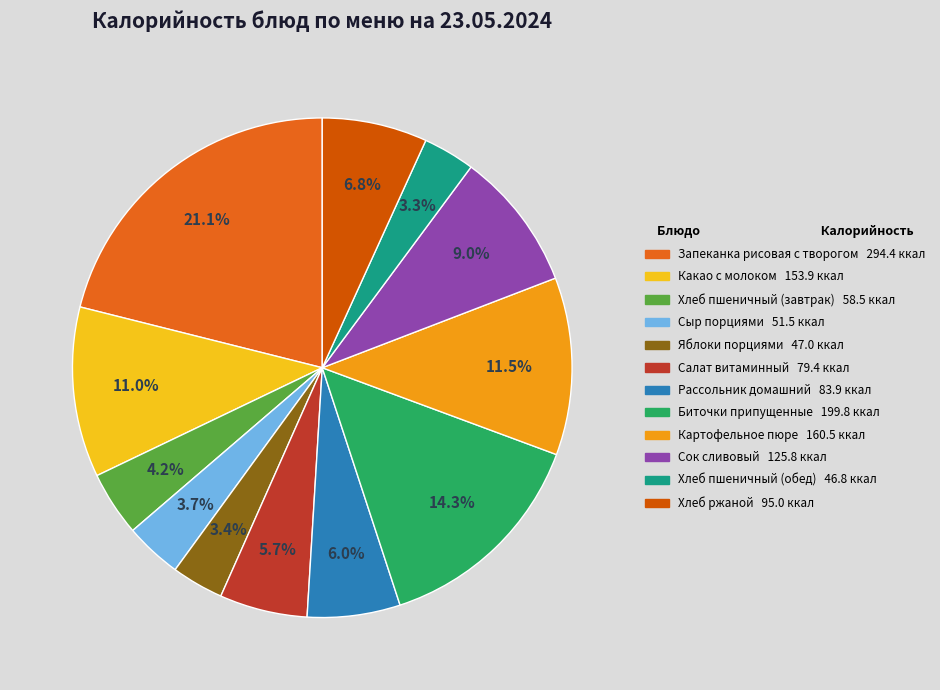

Is there a majority slice in this chart?

No